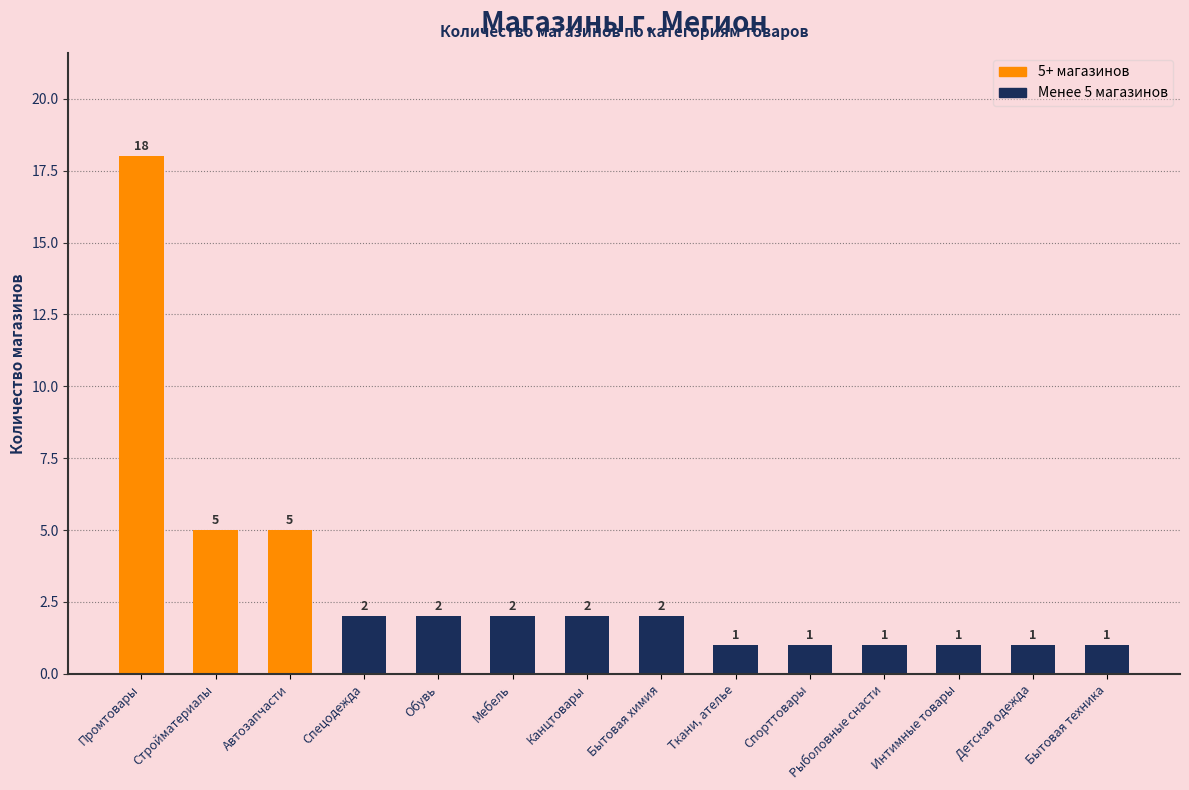

Reading left to right, extract all data points from this chart.

18	5	5	2	2	2	2	2	1	1	1	1	1	1